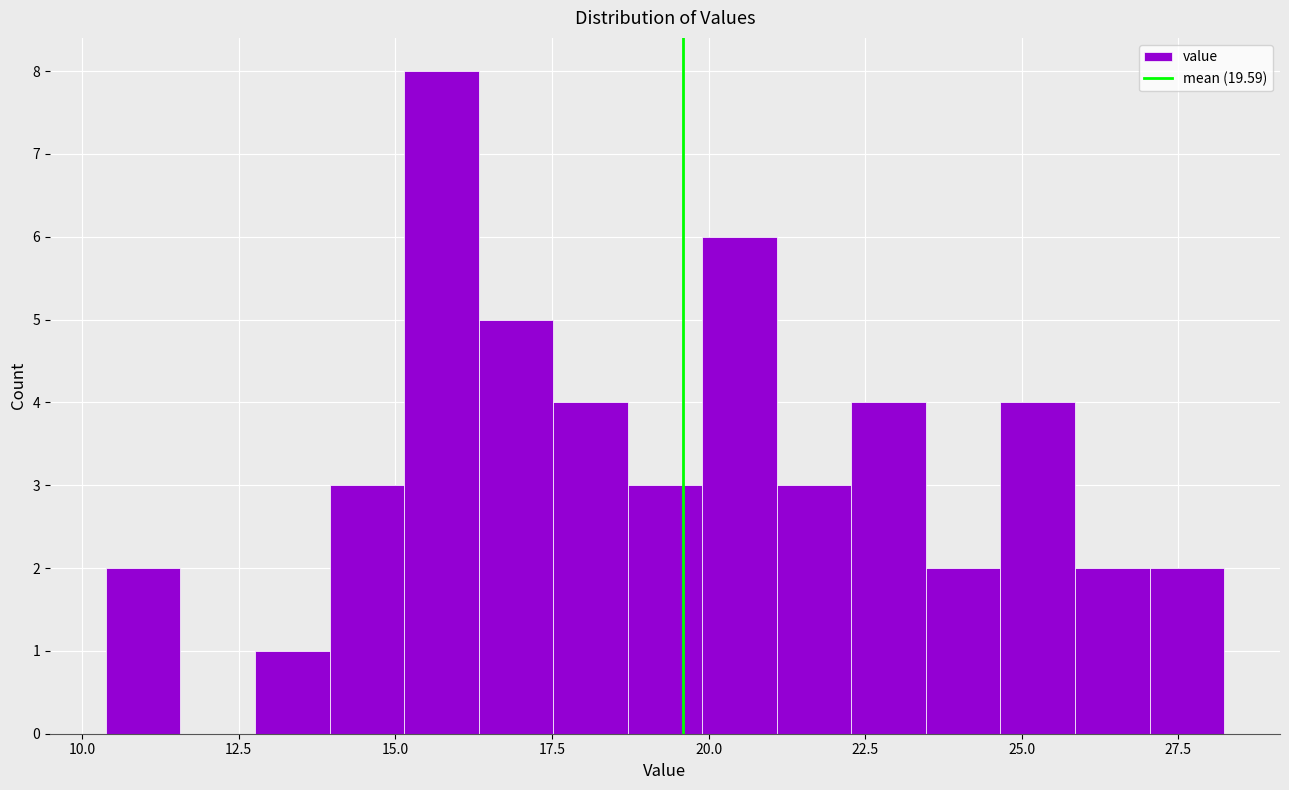

Read against the x-axis, roughly where is the centre of the tallest bar?

15.5